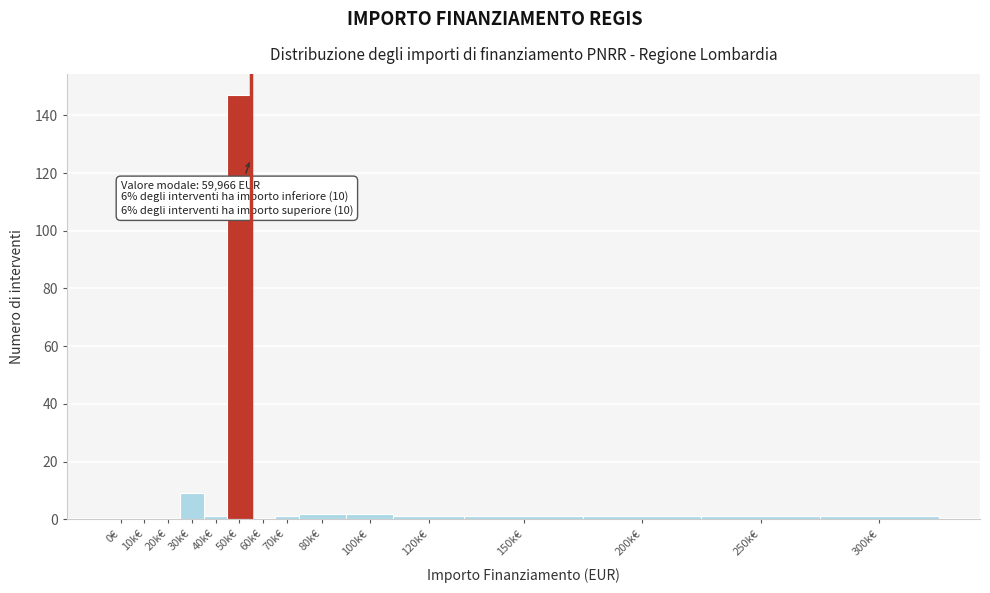

Reading left to right, transcribe all the data shown in this chart.

0€=0	10k€=0	20k€=0	30k€=9	40k€=1	50k€=147	60k€=0	70k€=1	80k€=2	100k€=2	120k€=1	150k€=1	200k€=1	250k€=1	300k€=1